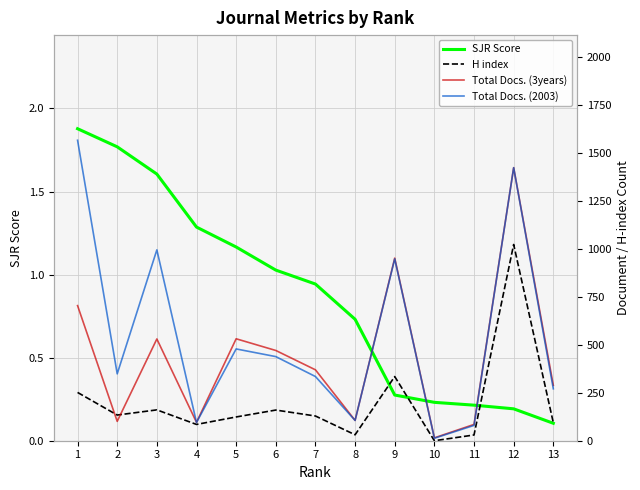

What is the value of the Total Docs. (2003) point at the 5th from the left?

479.0